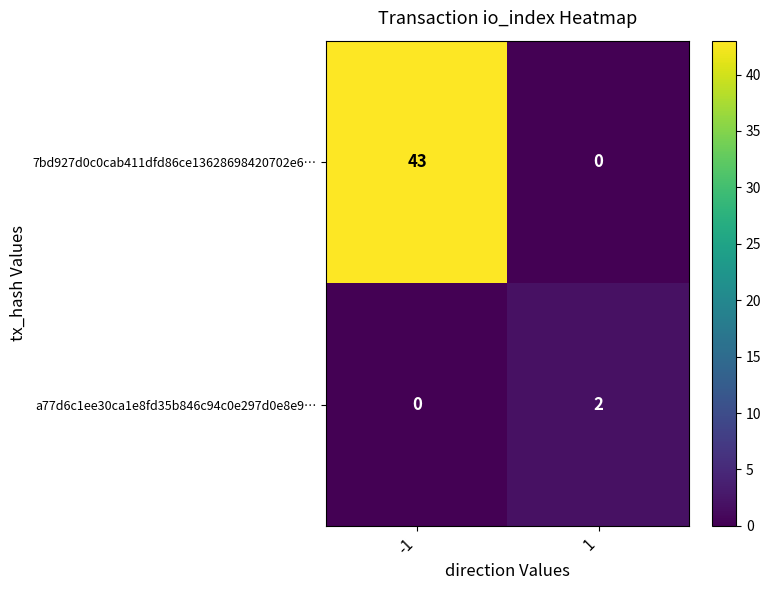

Which series has the largest total across all categories?

7bd927d0c0cab411dfd86ce13628698420702e6…